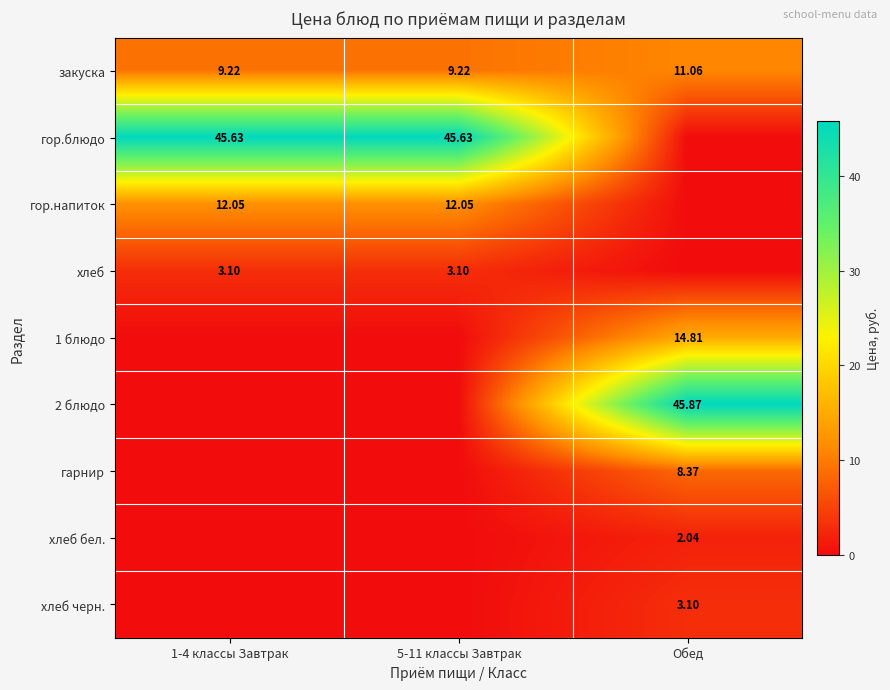

Where is гарнир nearest to the value 4?

1-4 классы Завтрак